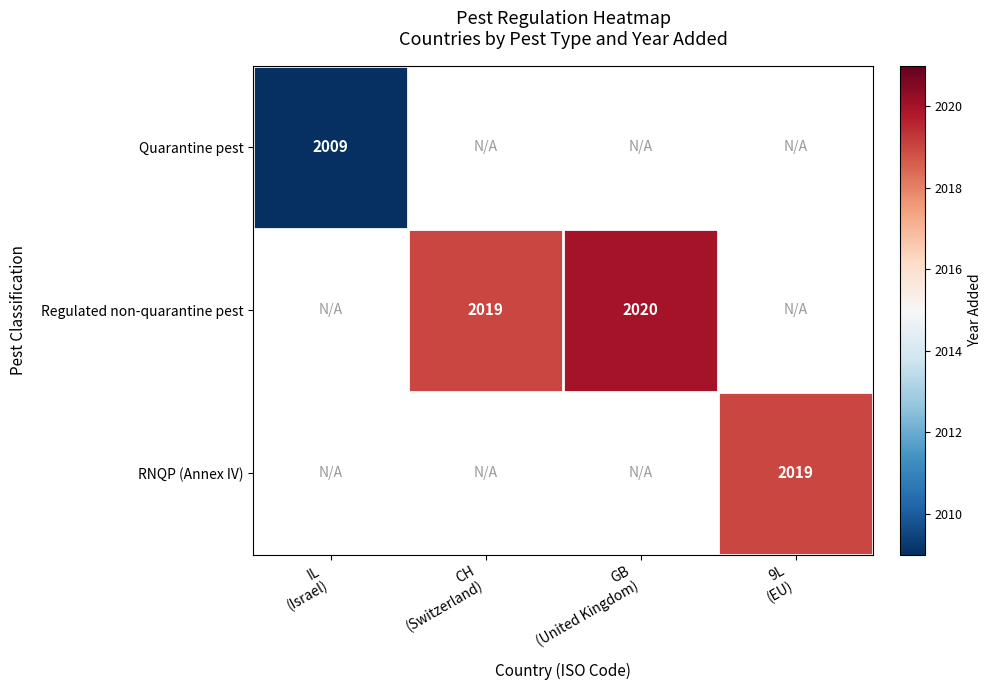

The Quarantine pest series shows 3163.0 at IL (Israel). True or false?

False